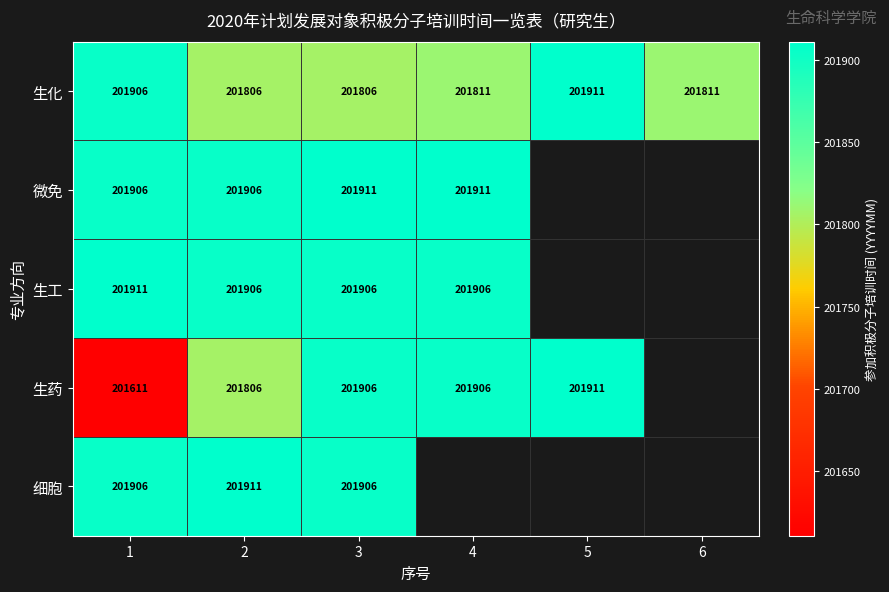

The 生化 series shows 201811 at 4. True or false?

True